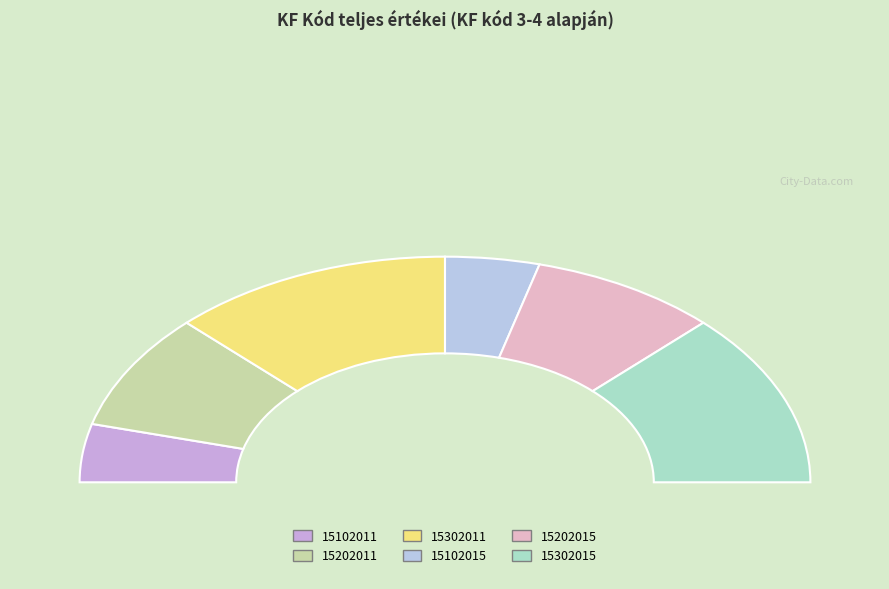

How many slices are in this pie chart?

6